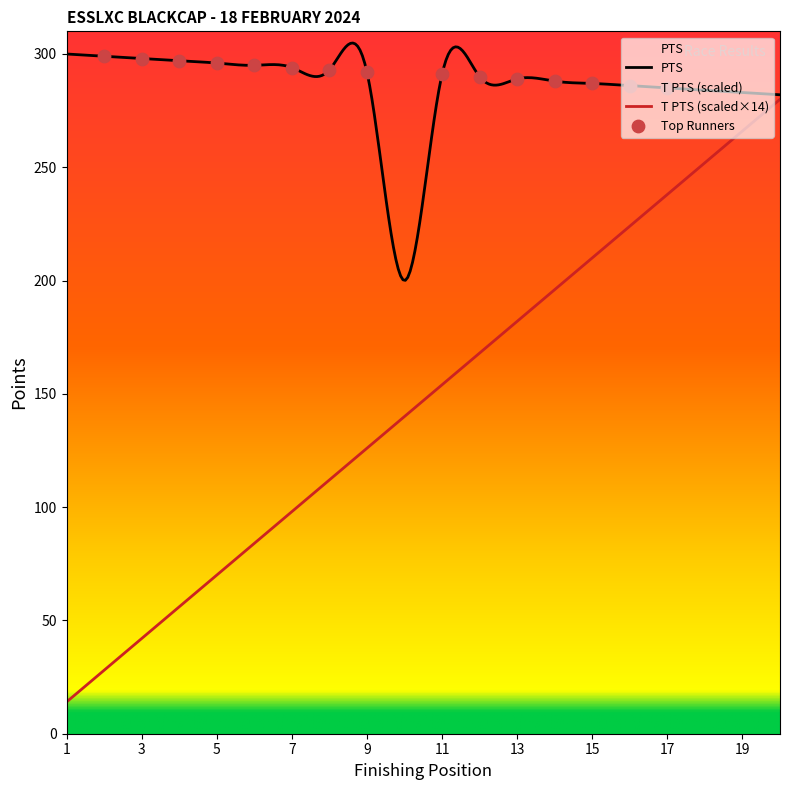

At how many categories does at least one series exceed 78?

20